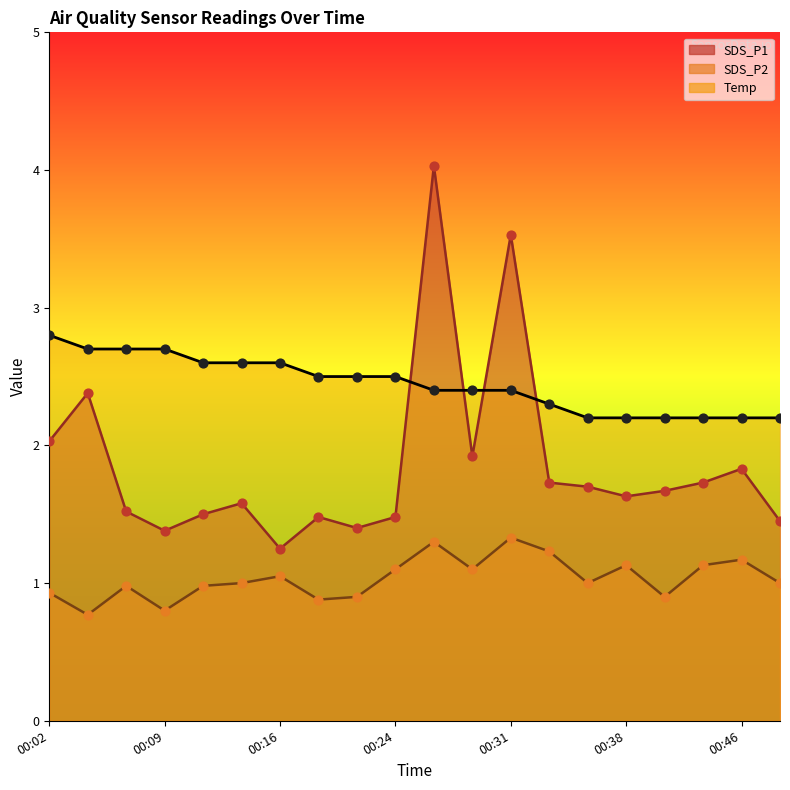

What are all the series names shown in the legend?

SDS_P1, SDS_P2, Temp